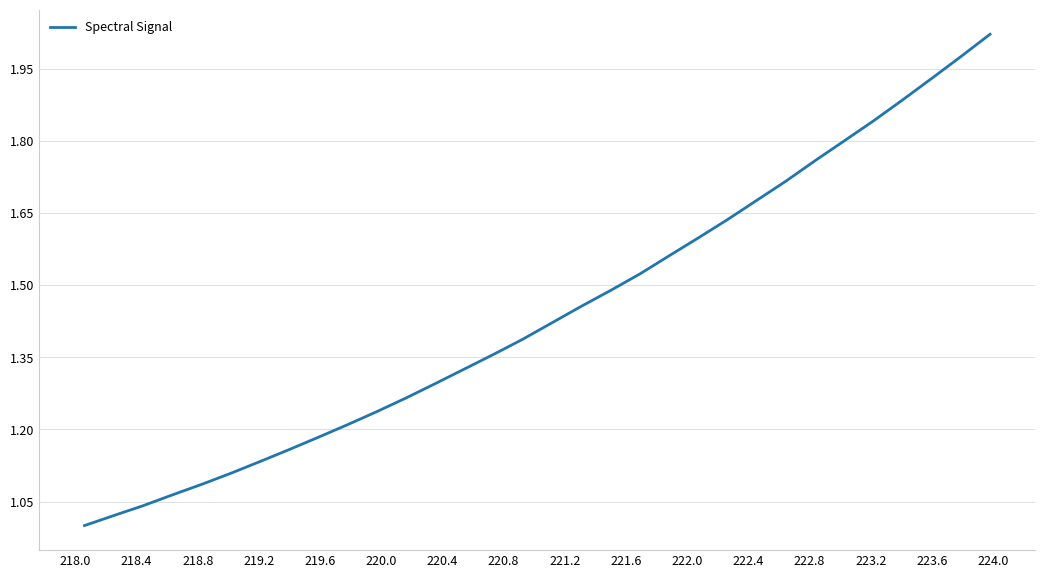

True or false: there are more than 0 points higher than both neighbors.

False